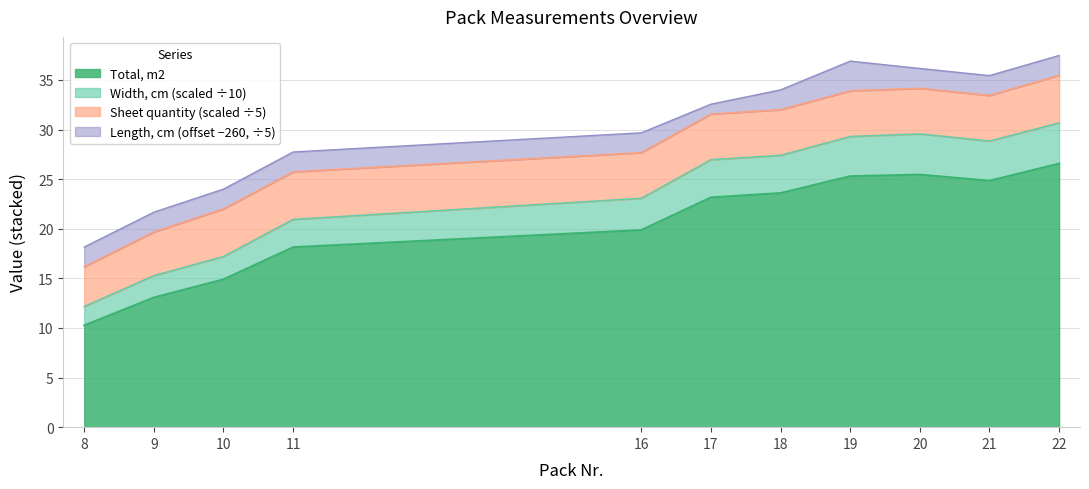

True or false: Total, m2 has a value of 39.7 at 21.

False